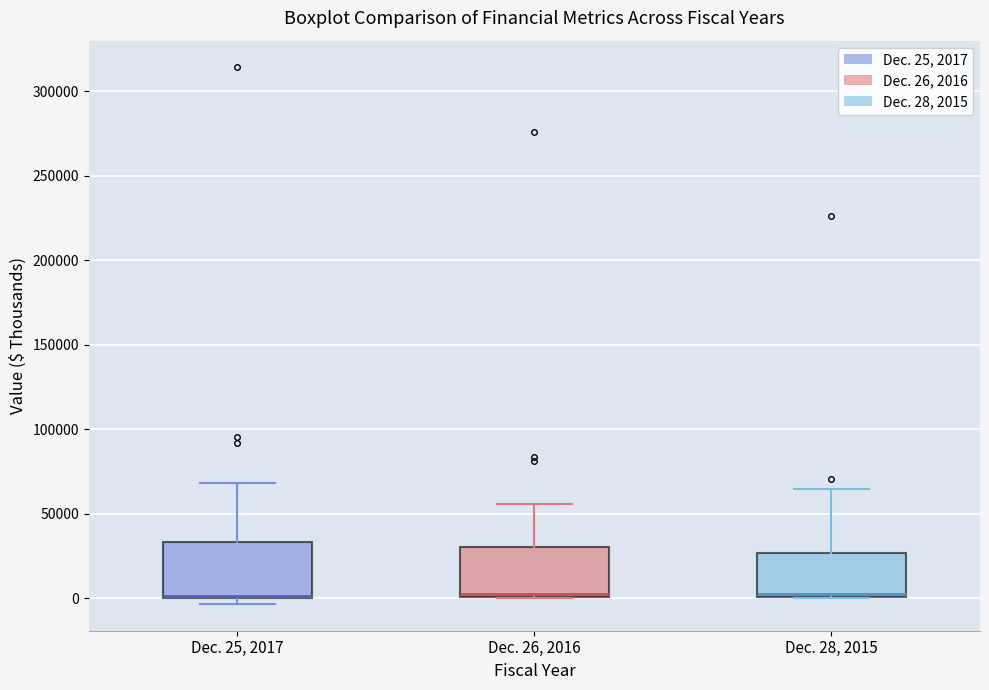

Reading left to right, read every box against the y-axis: the position of its median line, the range the box covers, and the ends of its whiskers. The values are not printed on the chart, so give them approximately, as read against the axis.

Dec. 25, 2017: median 0 (drawn on the box's lower edge), box 0 to 35000, whiskers -5000 to 70000
Dec. 26, 2016: median 5000, box 0 to 30000, whiskers 0 to 55000
Dec. 28, 2015: median 5000, box 0 to 25000, whiskers 0 to 65000